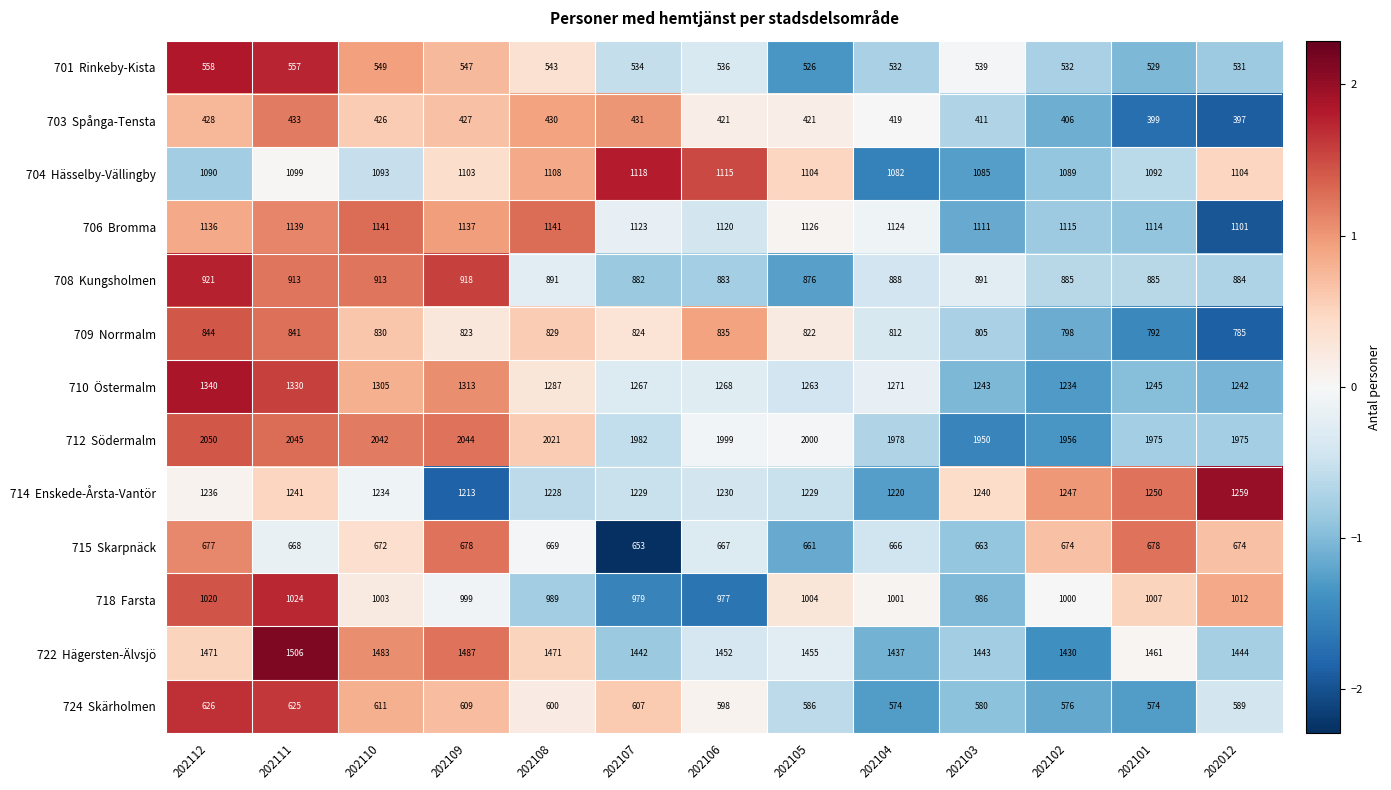

What is the total value across all series at 202012?

12997